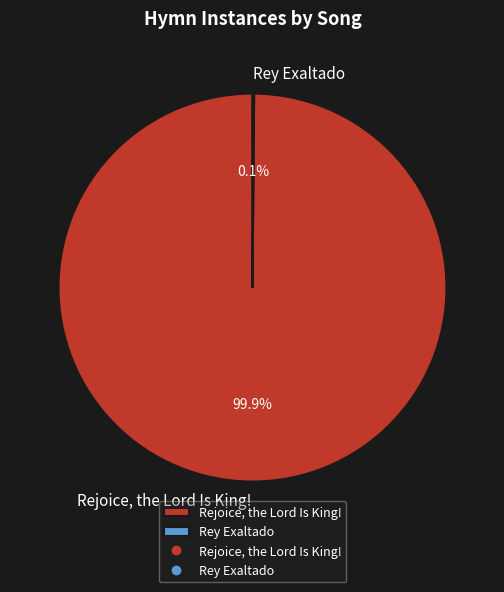

To the nearest percent, what is the average slice percentage?

50%